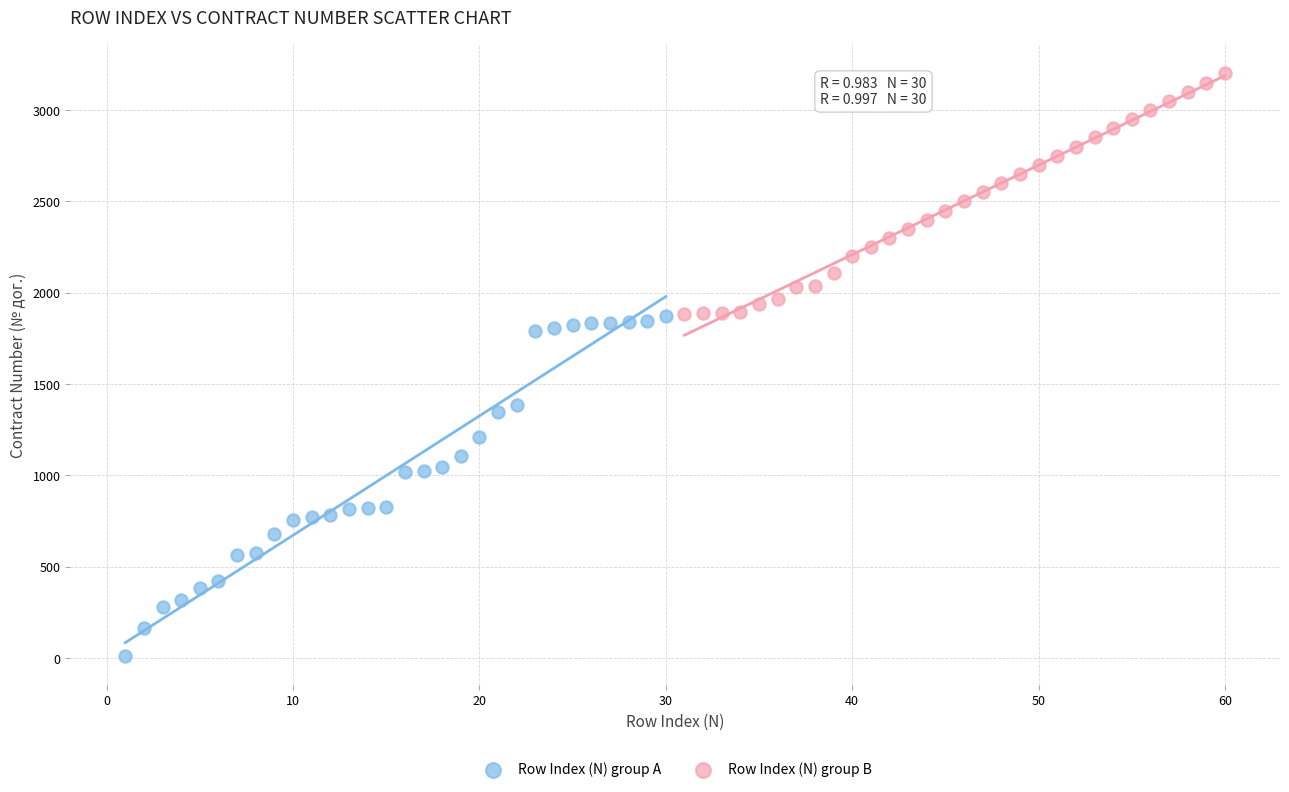

Which series reaches the minimum Y coordinate?

Row Index (N) group A